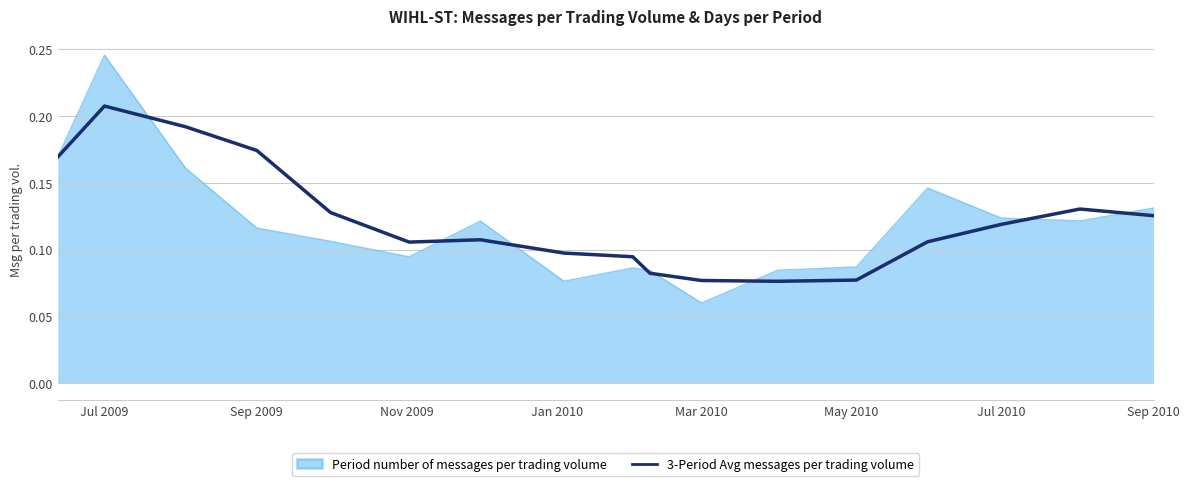

List the series in order of their peak value, highest first.

Period number of messages per trading volume, 3-Period Avg messages per trading volume